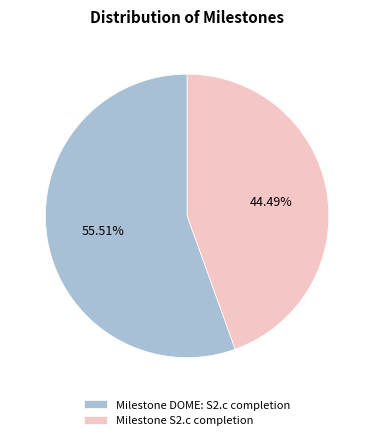

True or false: Milestone S2.c completion accounts for 37% of the total.

False